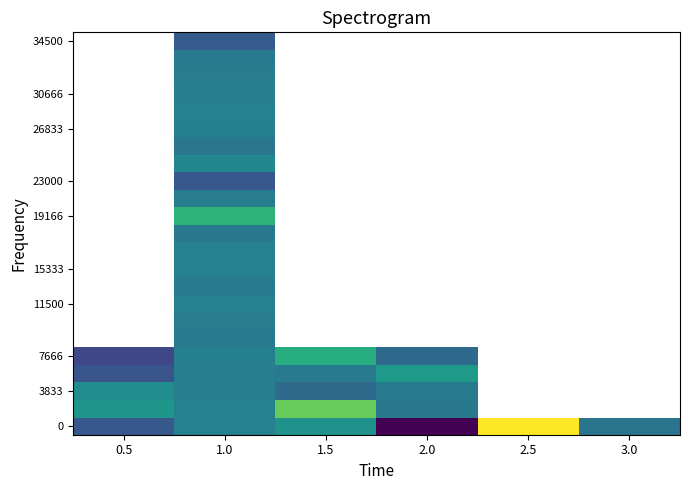

What is the minimum value shown in the chart?

0.1